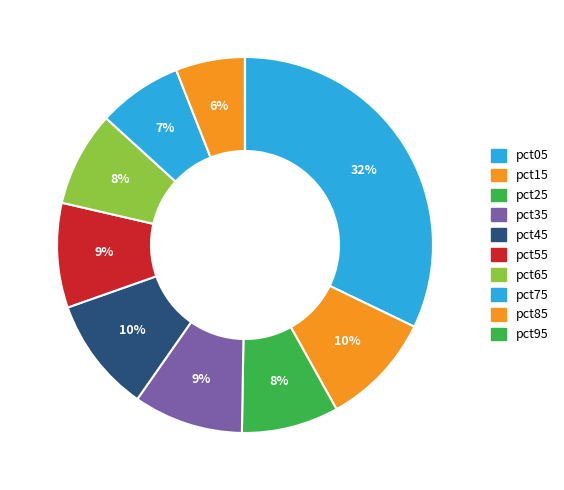

What percentage is the pct05 slice, to the nearest percent?

32%